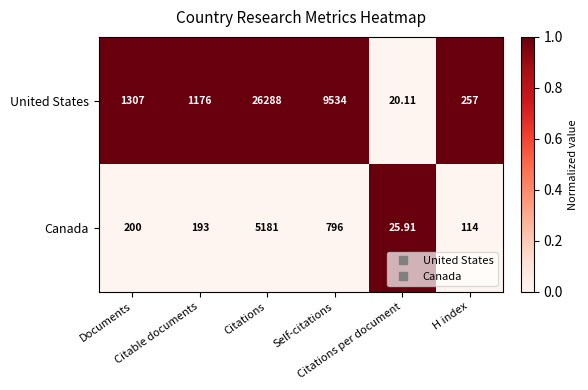

Rank the series by their average value, from lowest to highest.

Canada, United States